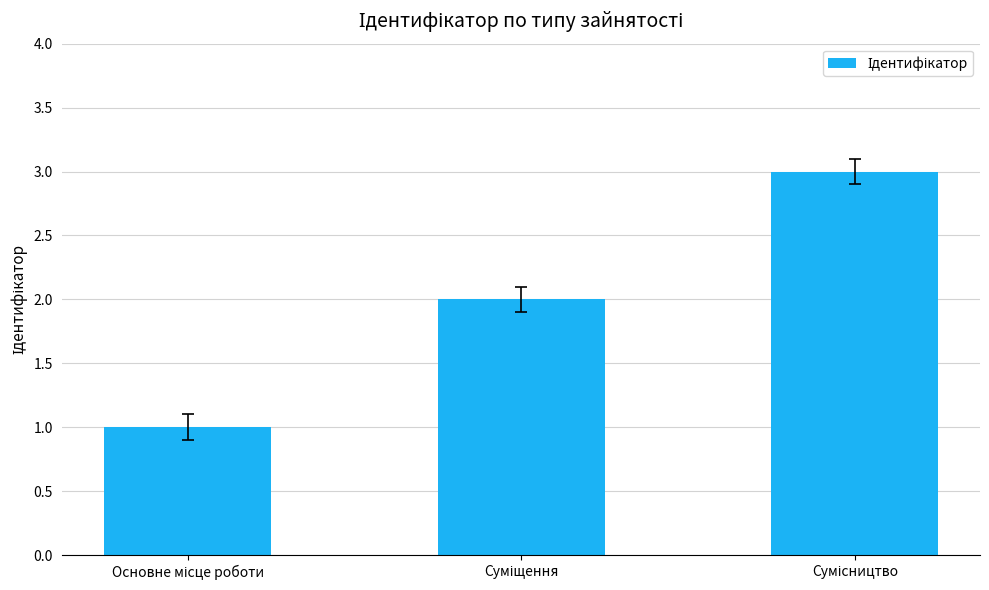

Reading left to right, extract all data points from this chart.

1	2	3